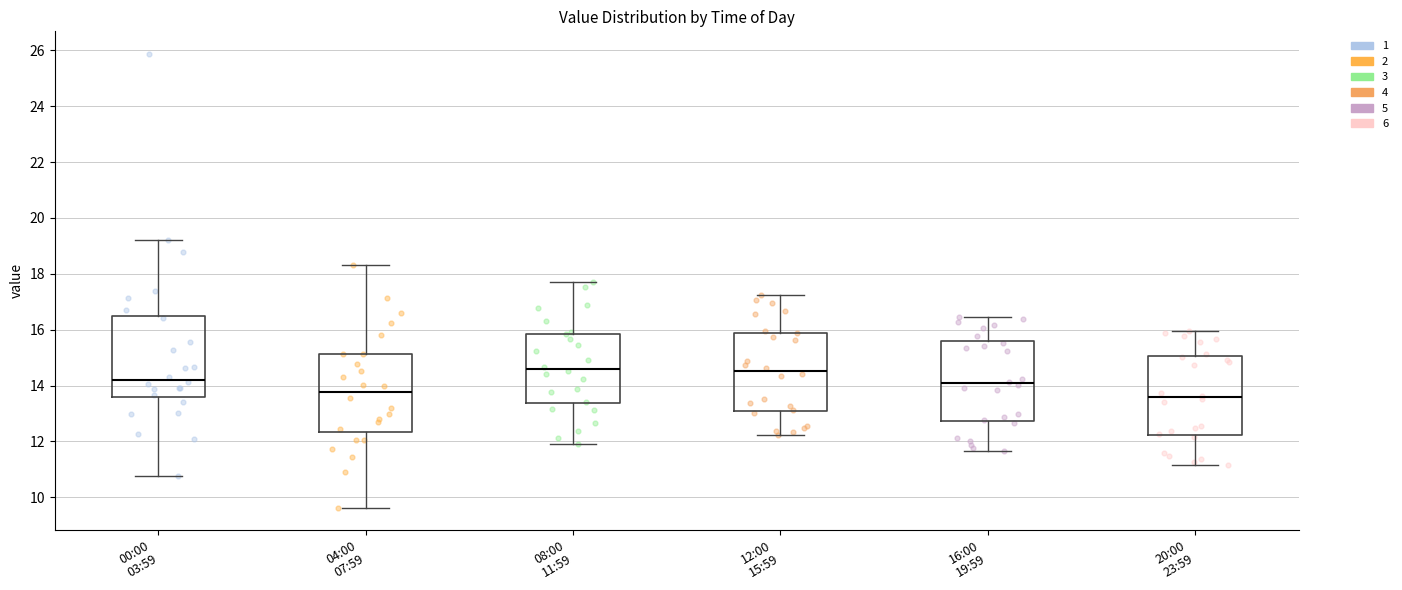

Reading left to right, read every box against the y-axis: the position of its median line, the range the box covers, and the ends of its whiskers. The values are not printed on the chart, so give them approximately, as read against the axis.

00:00 03:59: median 14.2, box 13.6 to 16.4, whiskers 10.8 to 19.2
04:00 07:59: median 13.8, box 12.4 to 15.2, whiskers 9.6 to 18.4
08:00 11:59: median 14.6, box 13.4 to 15.8, whiskers 12.0 to 17.8
12:00 15:59: median 14.6, box 13.2 to 15.8, whiskers 12.2 to 17.2
16:00 19:59: median 14.0, box 12.8 to 15.6, whiskers 11.6 to 16.4
20:00 23:59: median 13.6, box 12.2 to 15.0, whiskers 11.2 to 16.0